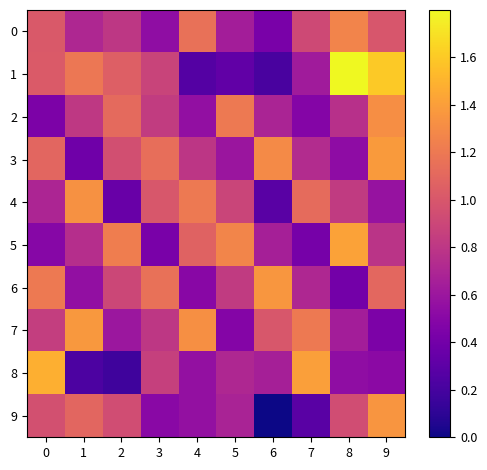

At which category does the chart reach its minimum across all series?

6